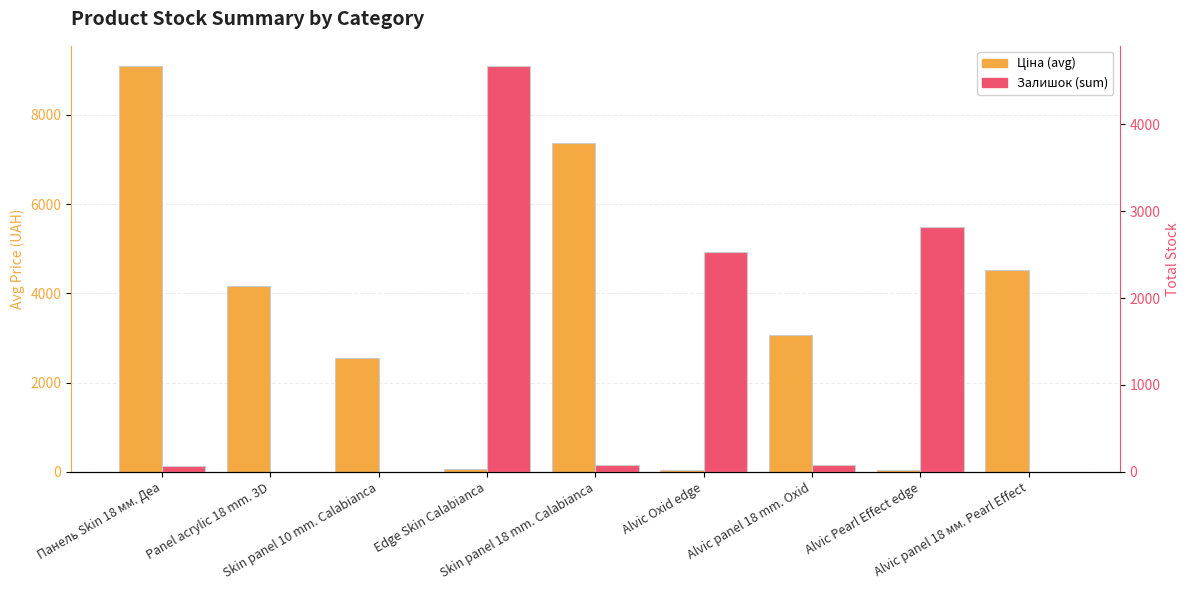

What is the average value of the Ціна (avg) series?

3430.1